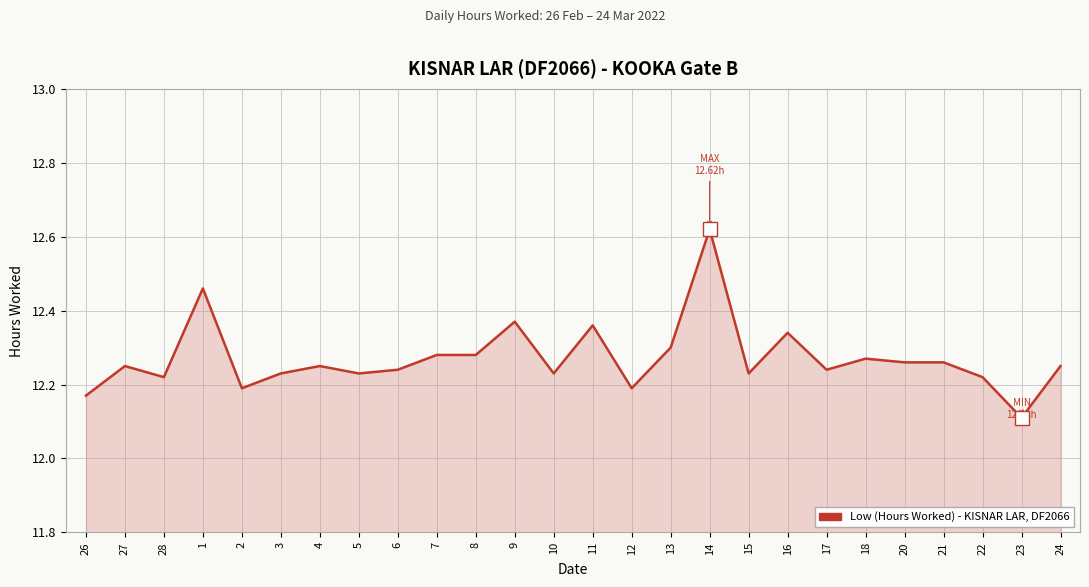

What position from the left is 8?

11